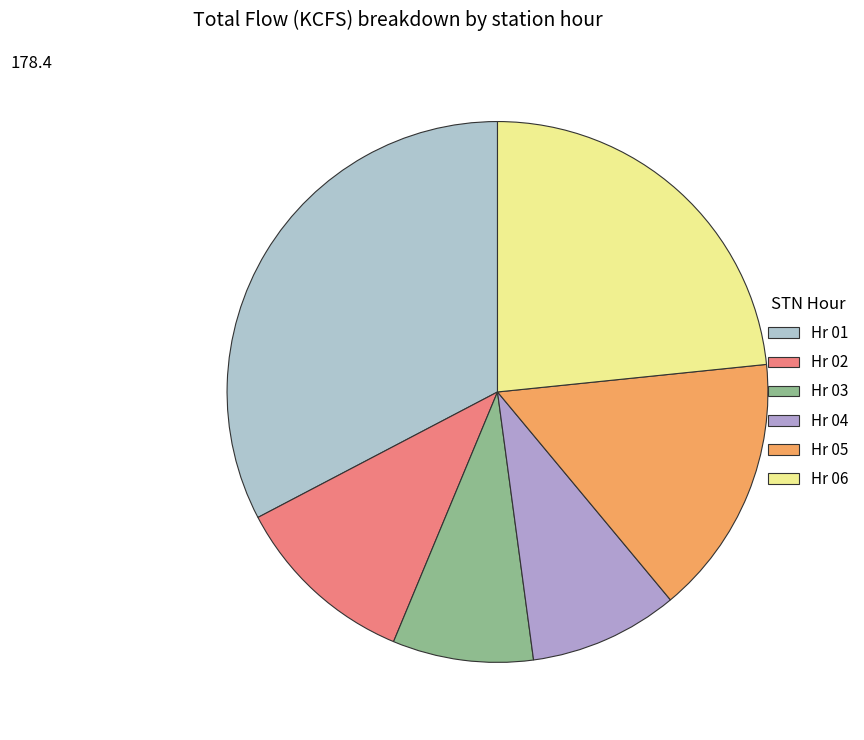

Count the number of slices in the pie.

6